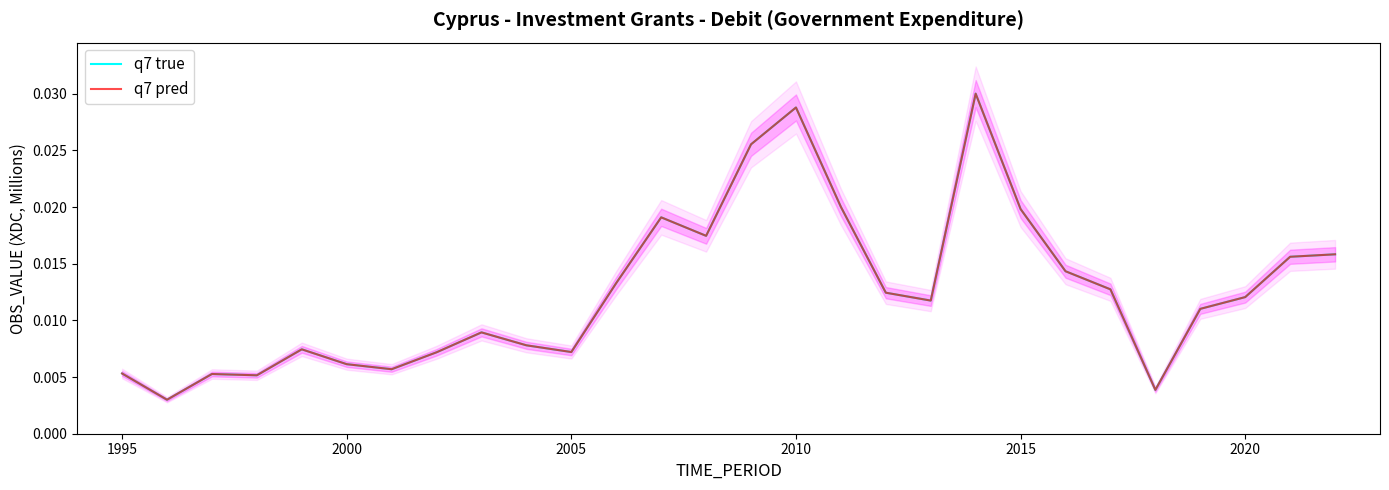

The q7 true series shows 0.0 at 14. True or false?

False